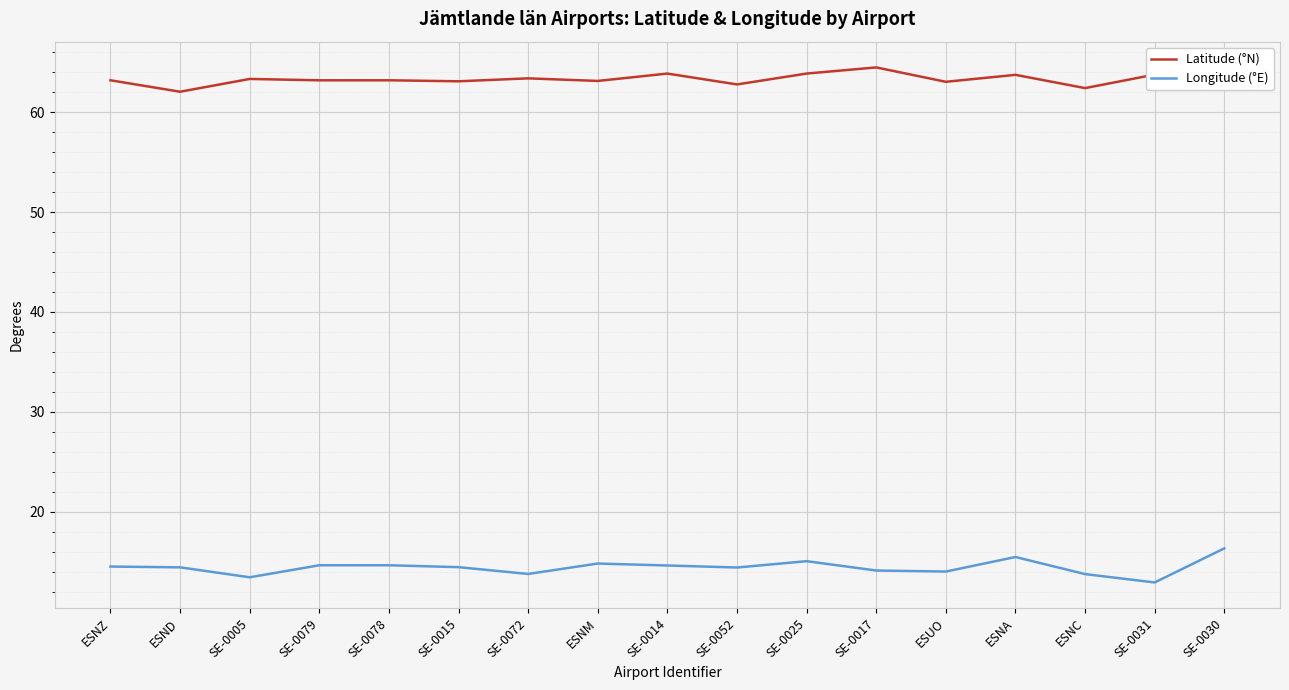

What is the difference between the highest and lowest values at SE-0072?

49.6